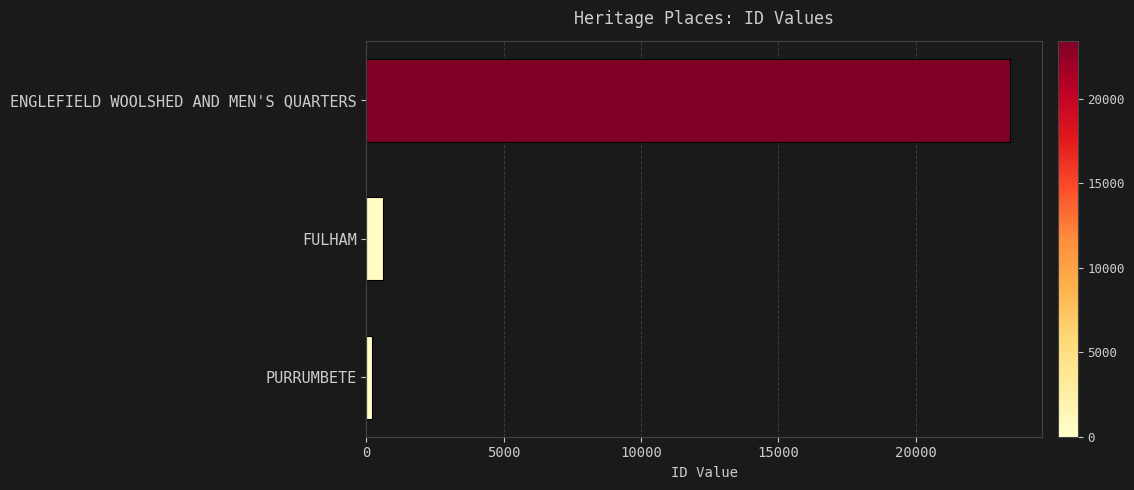

Between ENGLEFIELD WOOLSHED AND MEN'S QUARTERS and PURRUMBETE, which is larger?

ENGLEFIELD WOOLSHED AND MEN'S QUARTERS